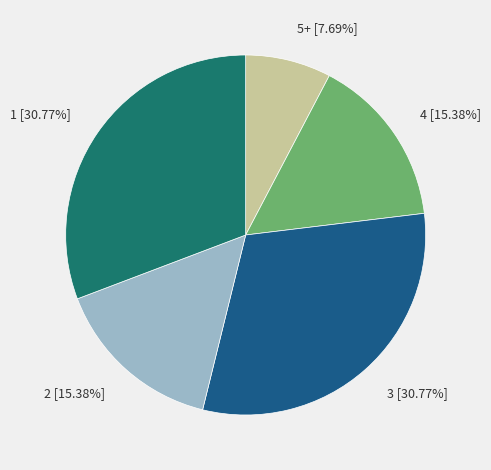

Do 3 and 2 together represent more than half of the pie?

No